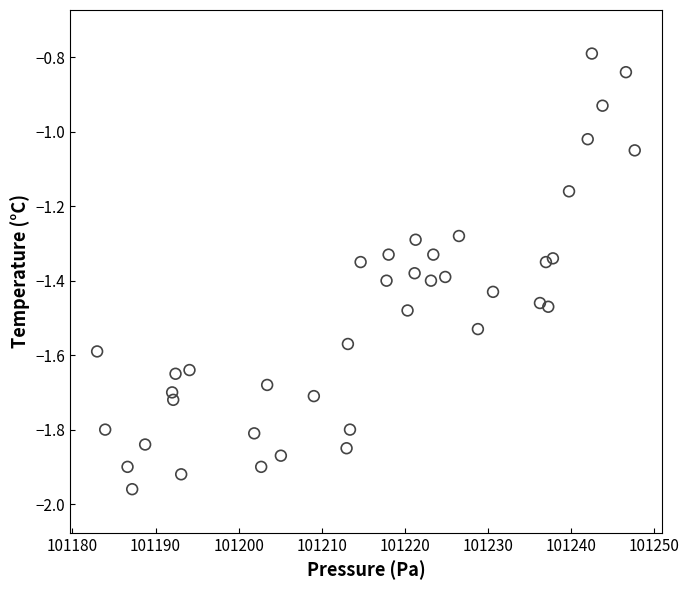

What is the range of Y values (max minus min)?

1.2